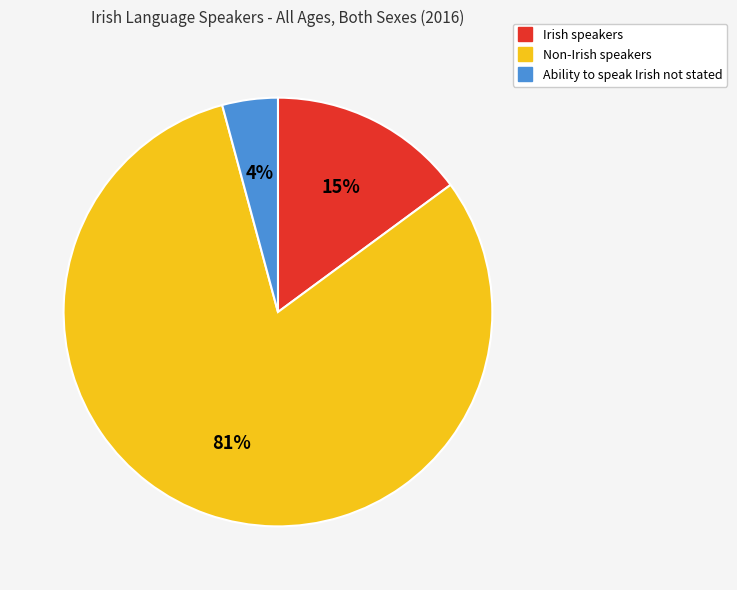

Is the sum of Irish speakers and Non-Irish speakers greater than half?

Yes